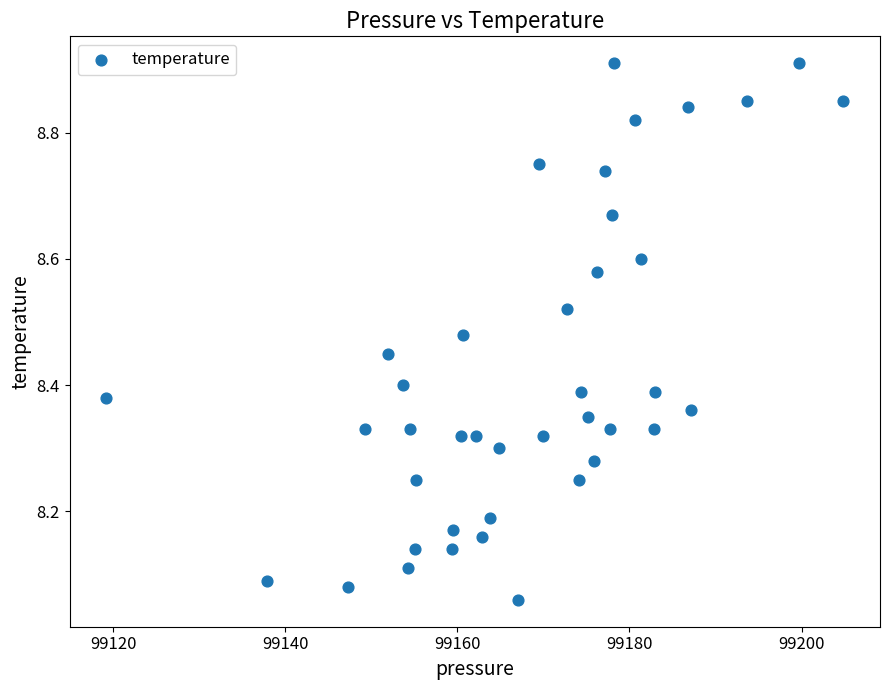

What is the range of X values (max minus min)?

85.6